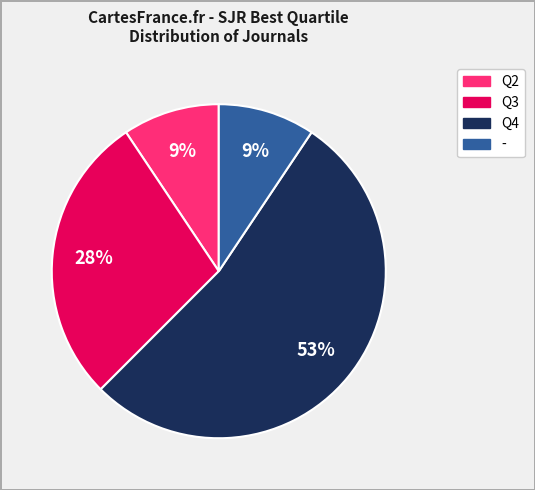

Is the sum of - and Q4 greater than half?

Yes